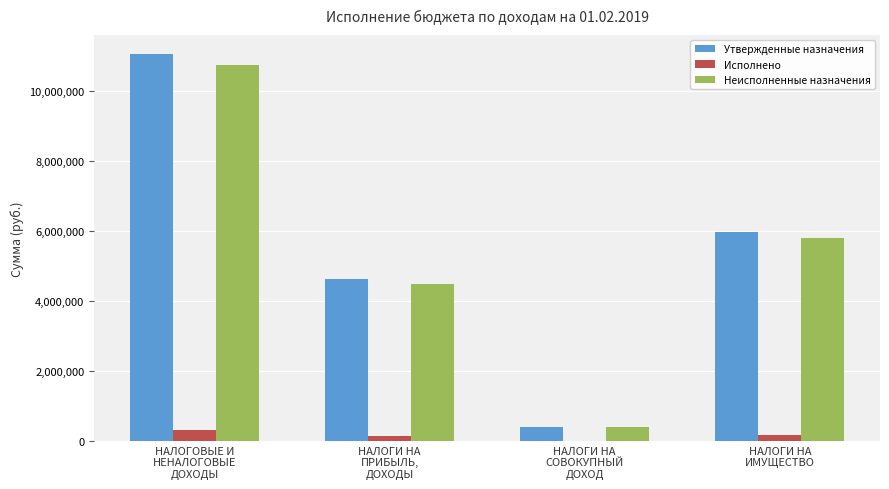

Which series has the largest range (max minus min)?

Утвержденные назначения